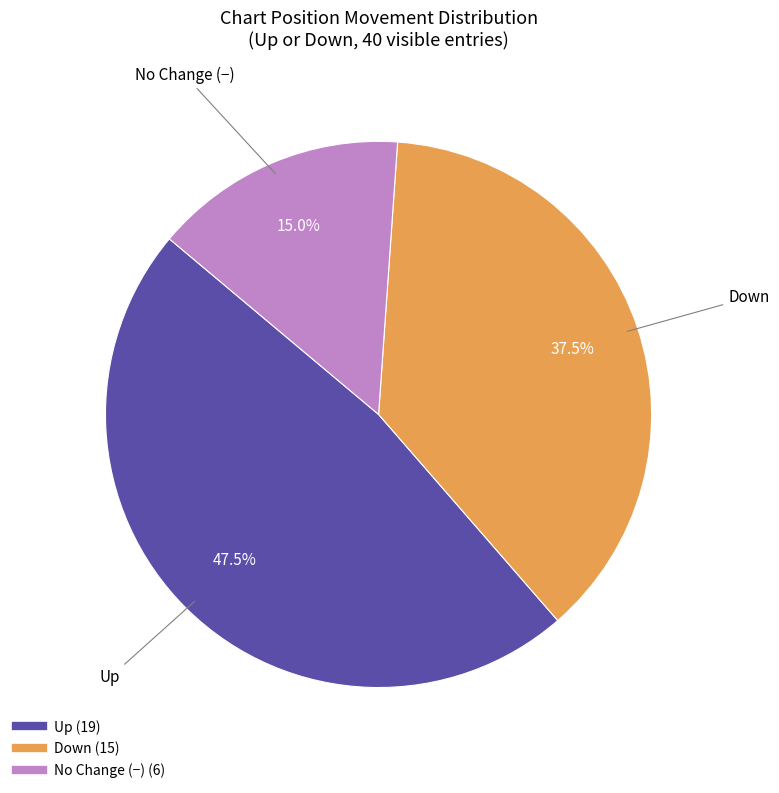

Is there any slice that represents more than half of the pie?

No